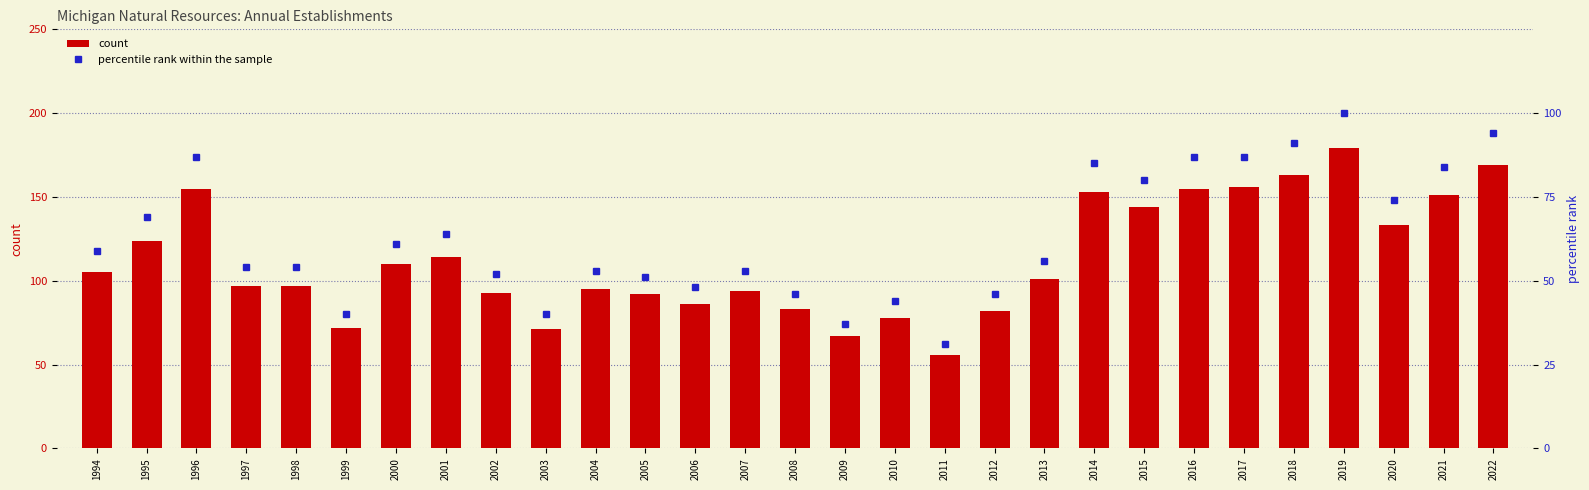

Rank the series by their average value, from highest to lowest.

count, percentile rank within the sample